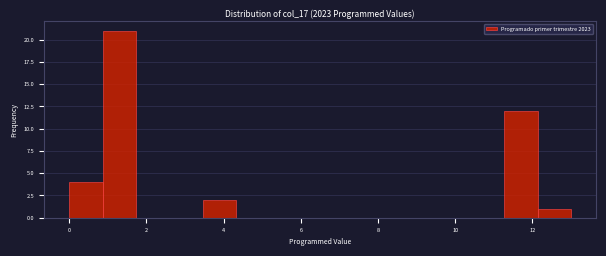

Reading left to right, transcribe this chart: for each bar, give the range it covers on the x-axis and its height. Neither the bar edges nor the heights are printed on the chart, so give them approximately, as read against the axes.

0.0 to 0.8: 4
0.8 to 1.8: 21
1.8 to 2.6: 0
2.6 to 3.4: 0
3.4 to 4.4: 2
4.4 to 5.2: 0
5.2 to 6.0: 0
6.0 to 7.0: 0
7.0 to 7.8: 0
7.8 to 8.6: 0
8.6 to 9.6: 0
9.6 to 10.4: 0
10.4 to 11.2: 0
11.2 to 12.2: 12
12.2 to 13.0: 1